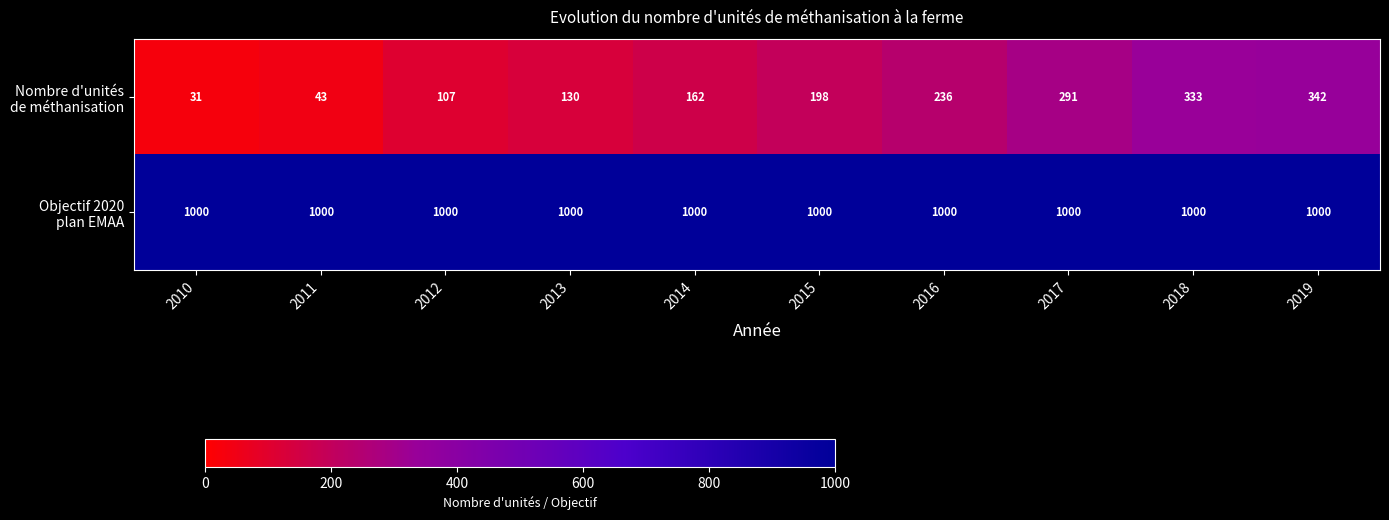

At how many categories does at least one series exceed 949?

10